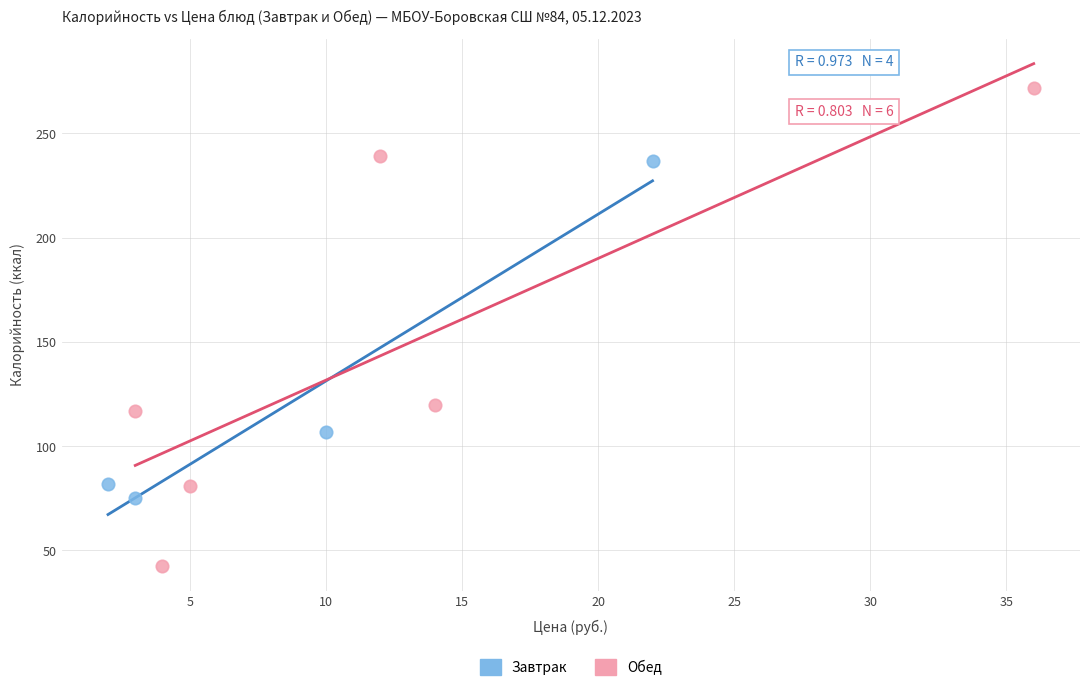

Which series contains the lowest Y value?

Обед